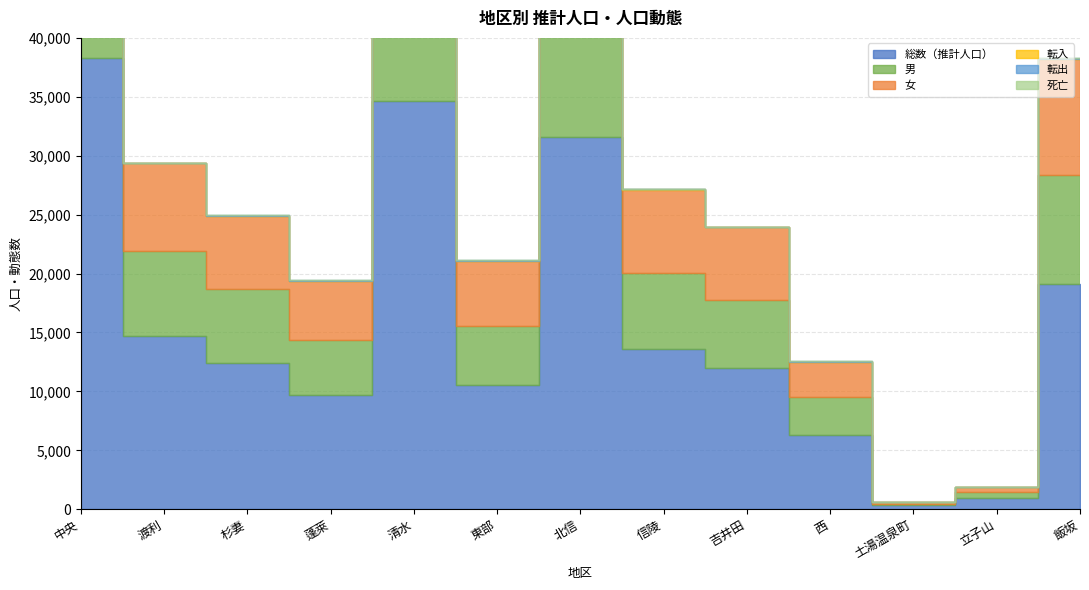

Where is the first local minimum for 転入?

渡利